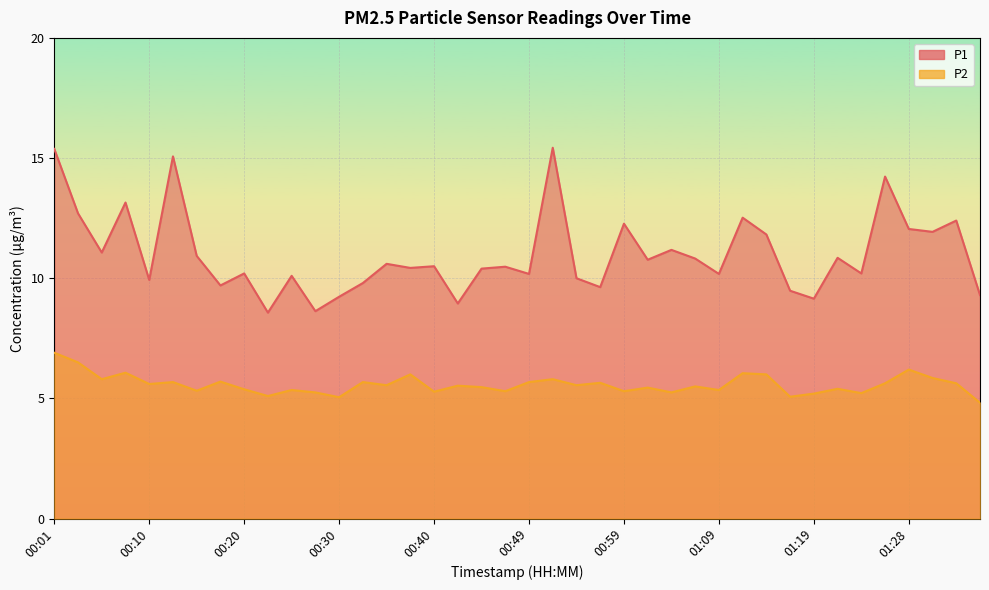

How many values in the P1 series exceed 10?

28